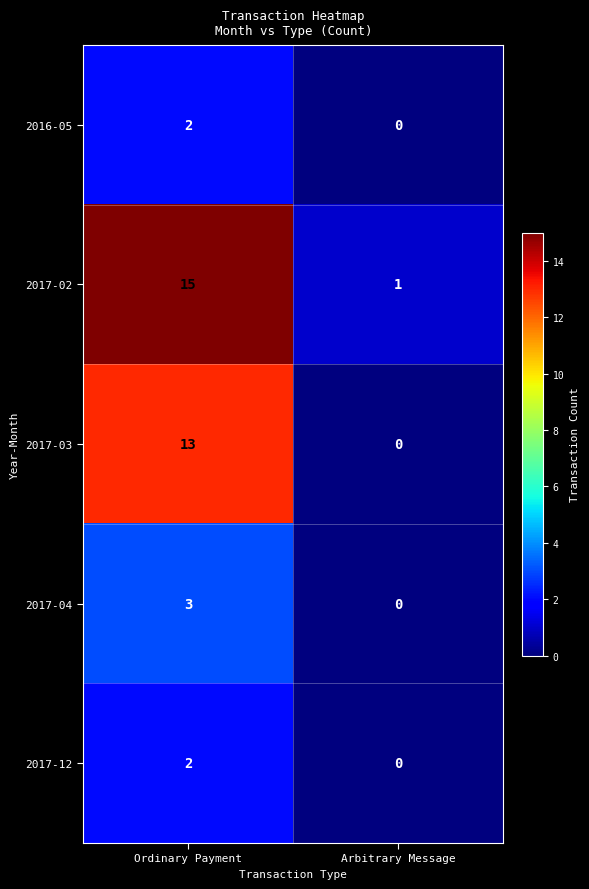

What is the sum of all 2017-02 values?

16